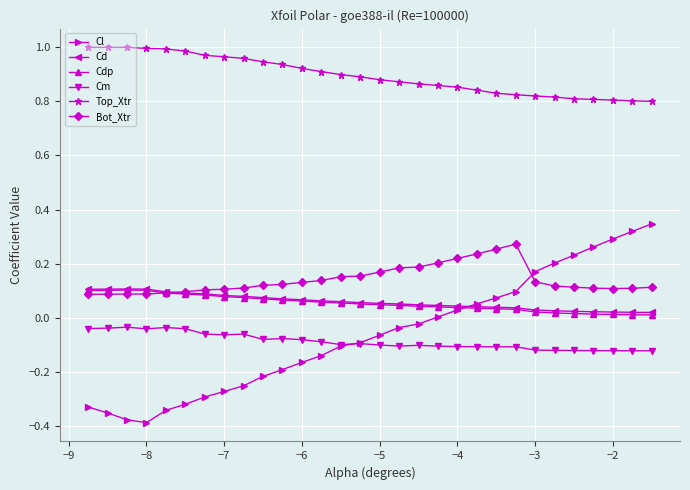

True or false: Bot_Xtr and Cm intersect in this chart.

False